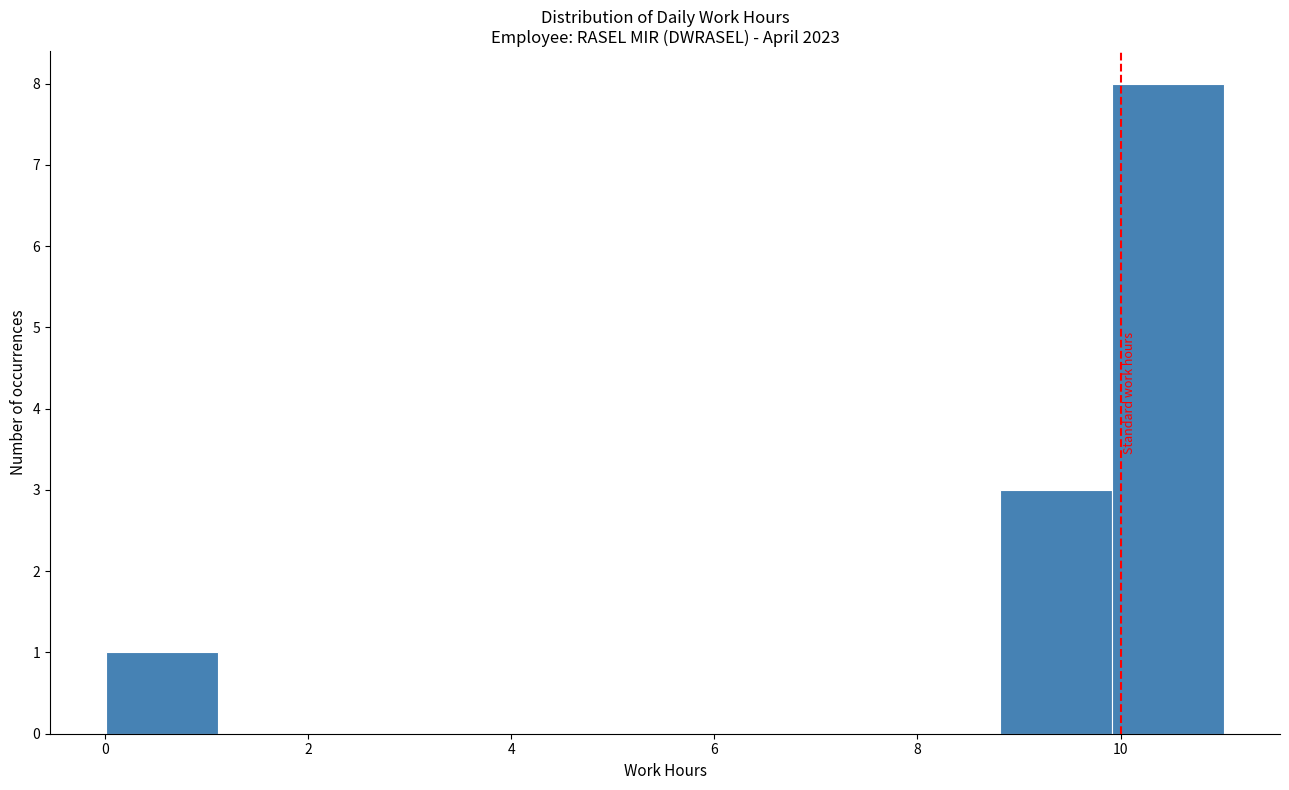

Reading left to right, list every bar in this chart as the range it spans on the x-axis followed by its height. Neither the bar edges nor the heights are printed on the chart, so give them approximately, as read against the axes.

0.0 to 1.2: 1
1.2 to 2.2: 0
2.2 to 3.4: 0
3.4 to 4.4: 0
4.4 to 5.6: 0
5.6 to 6.6: 0
6.6 to 7.8: 0
7.8 to 8.8: 0
8.8 to 10.0: 3
10.0 to 11.0: 8